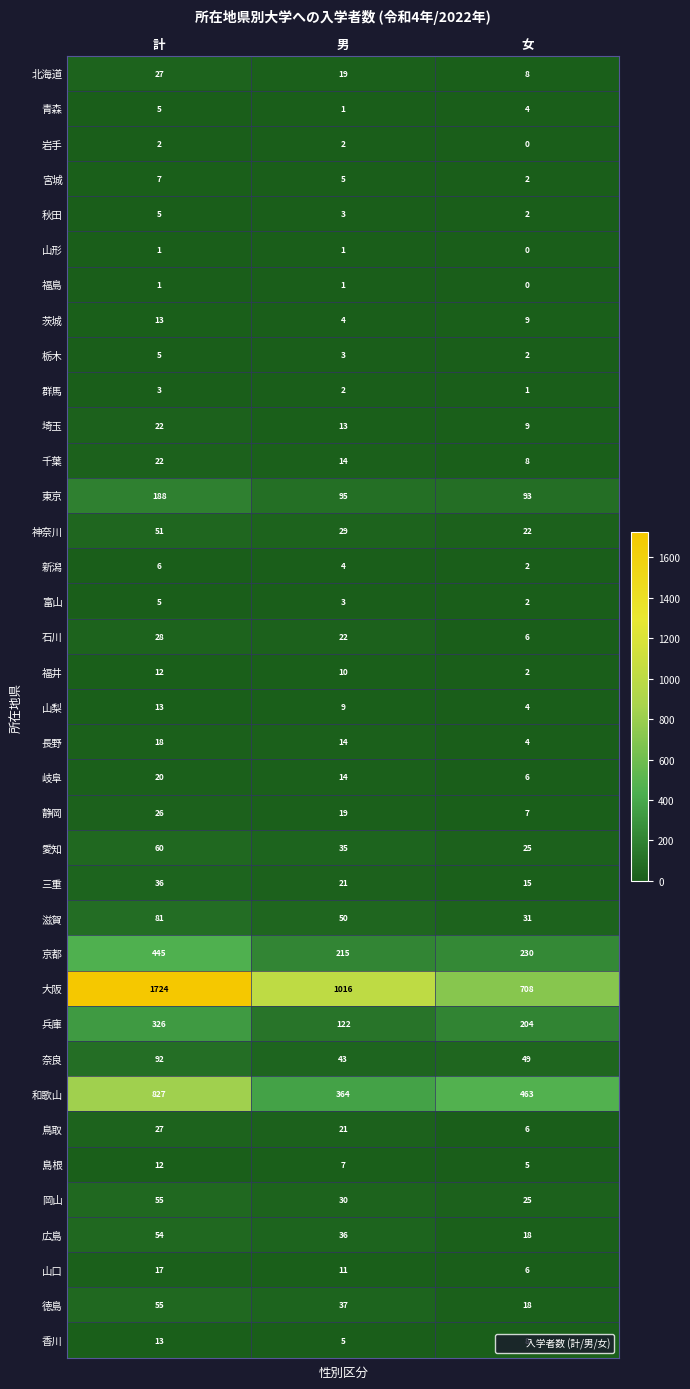

At which category does the chart reach its peak across all series?

計